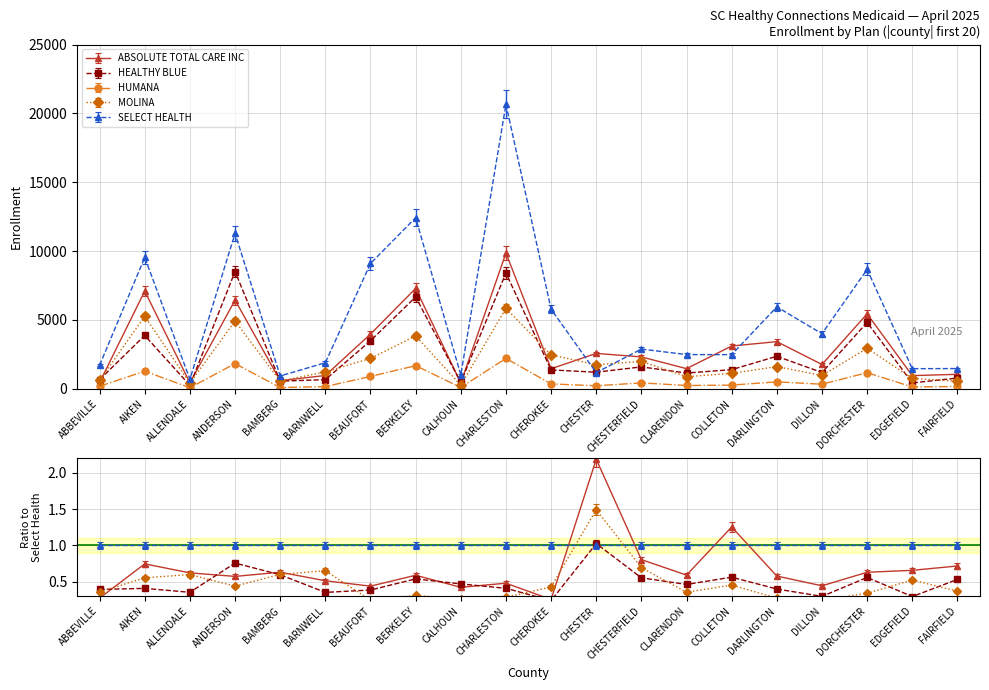

How many times do ABSOLUTE TOTAL CARE INC and HEALTHY BLUE cross each other?

5